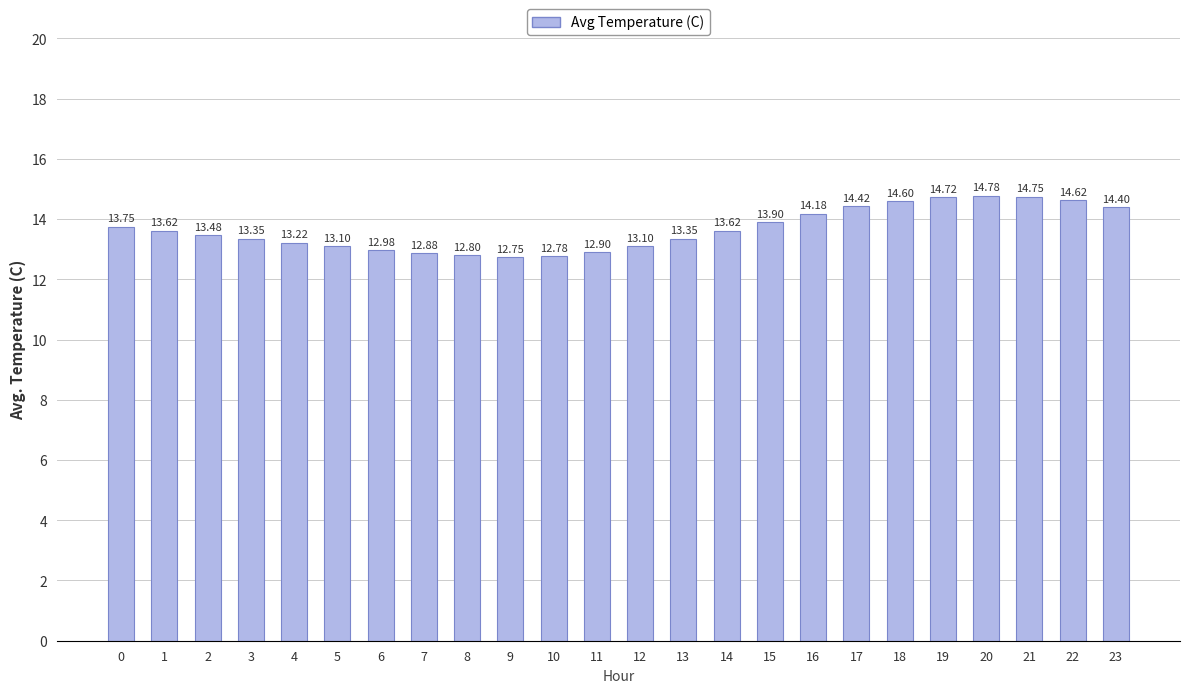

True or false: the data shows 13.3 at 13.

True